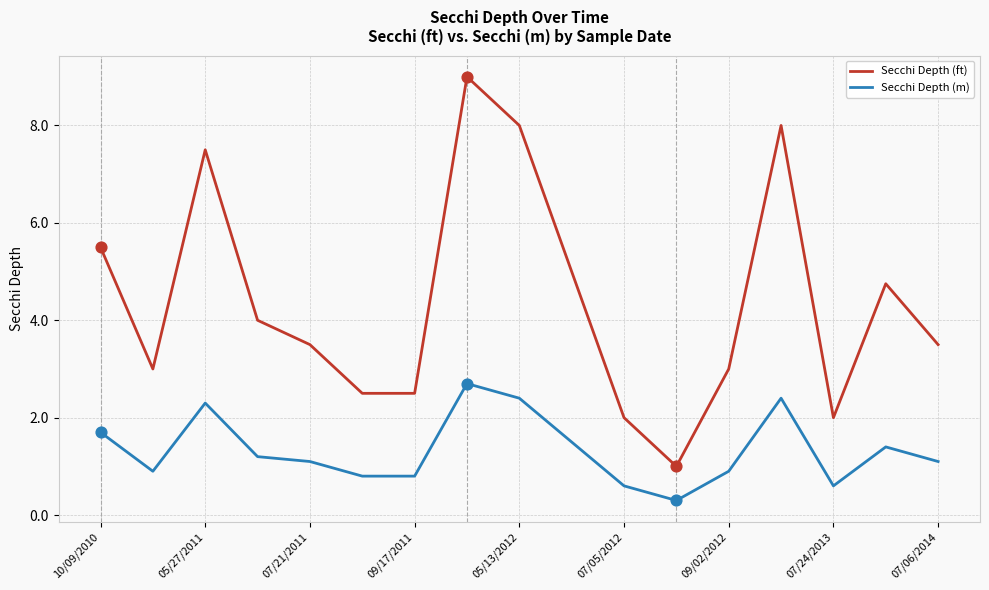

Which series has the widest spread of values?

Secchi Depth (ft)